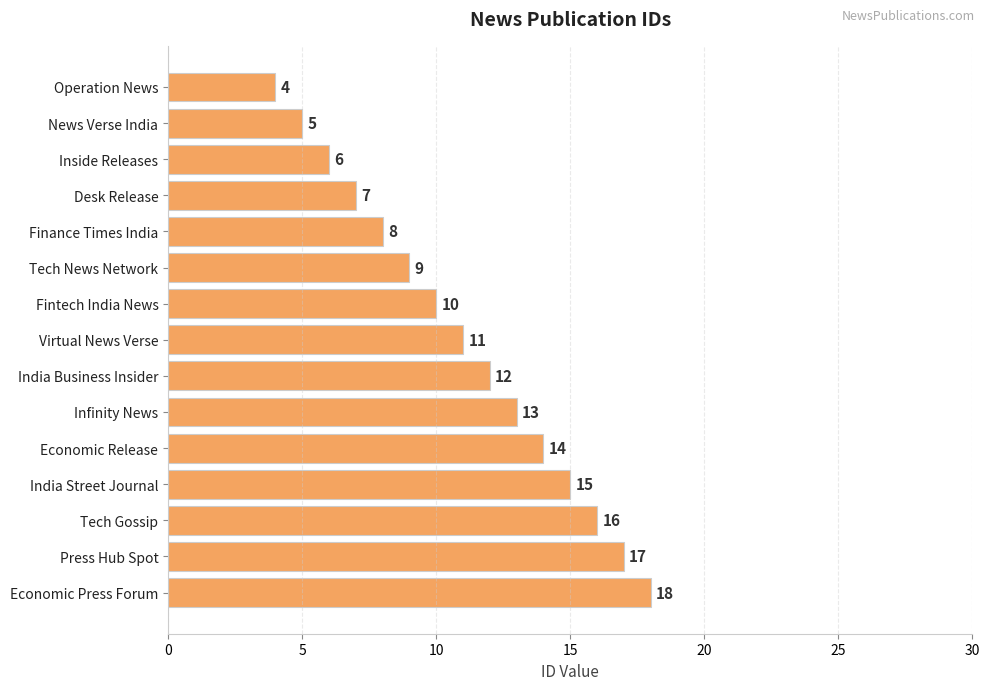

How many bars are there in total?

15